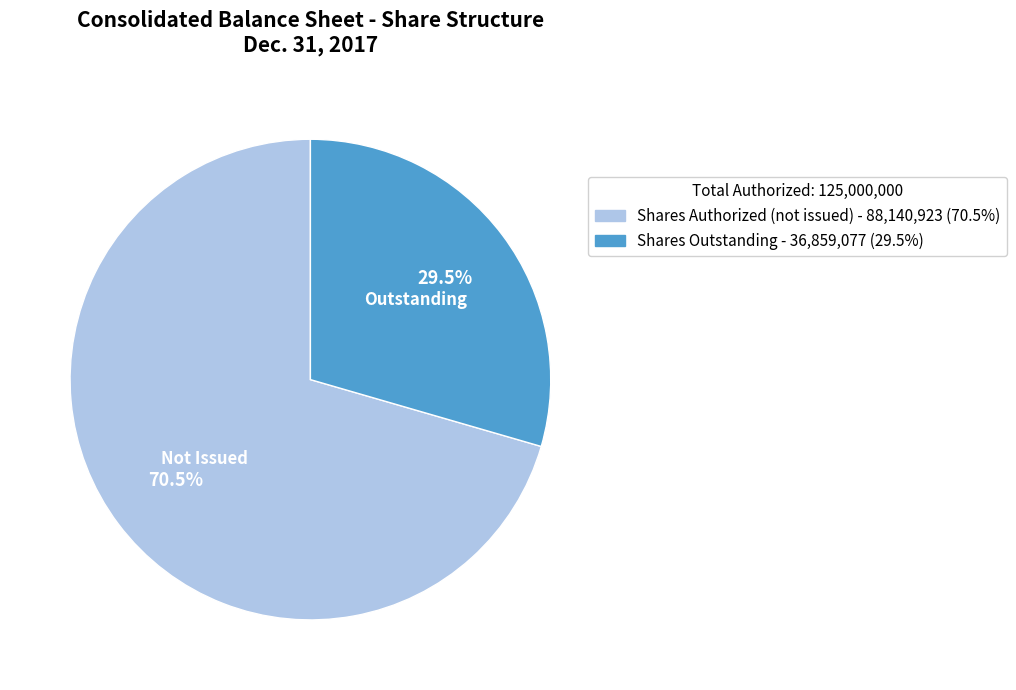

Is there any slice that represents more than half of the pie?

Yes